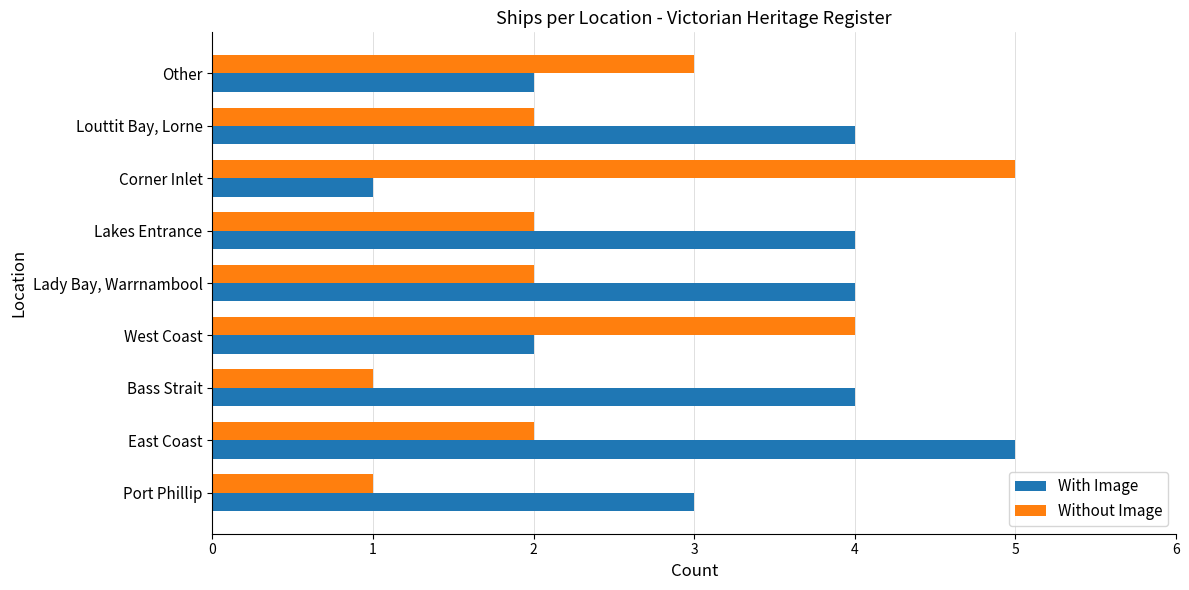

What is the total value across all series at Lady Bay, Warrnambool?

6